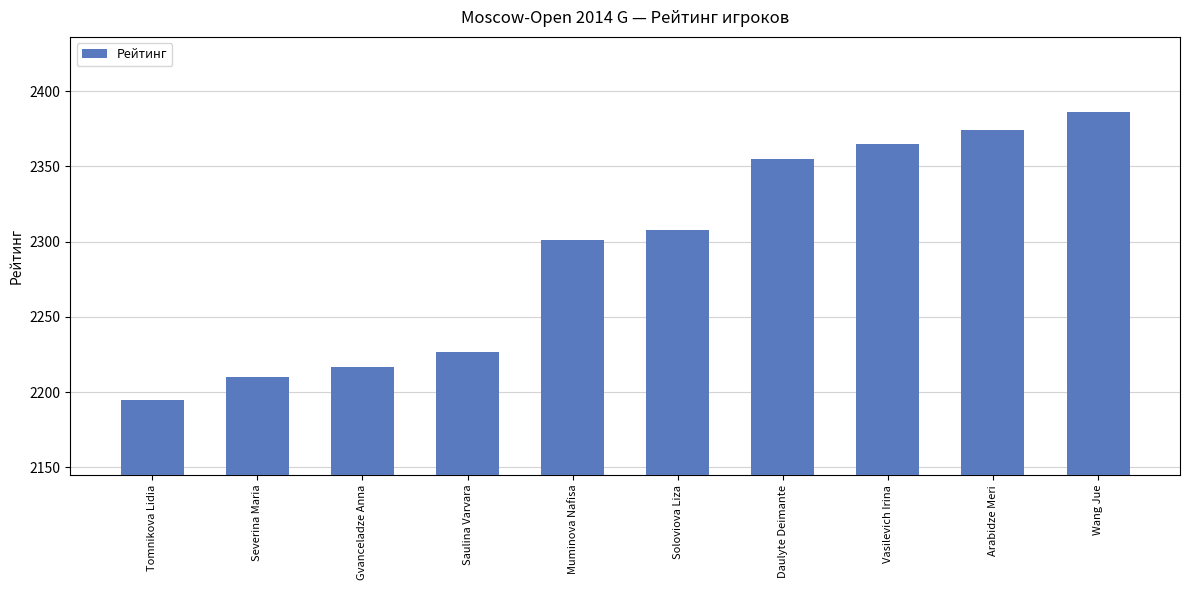

The value at Wang Jue is 530. True or false?

False